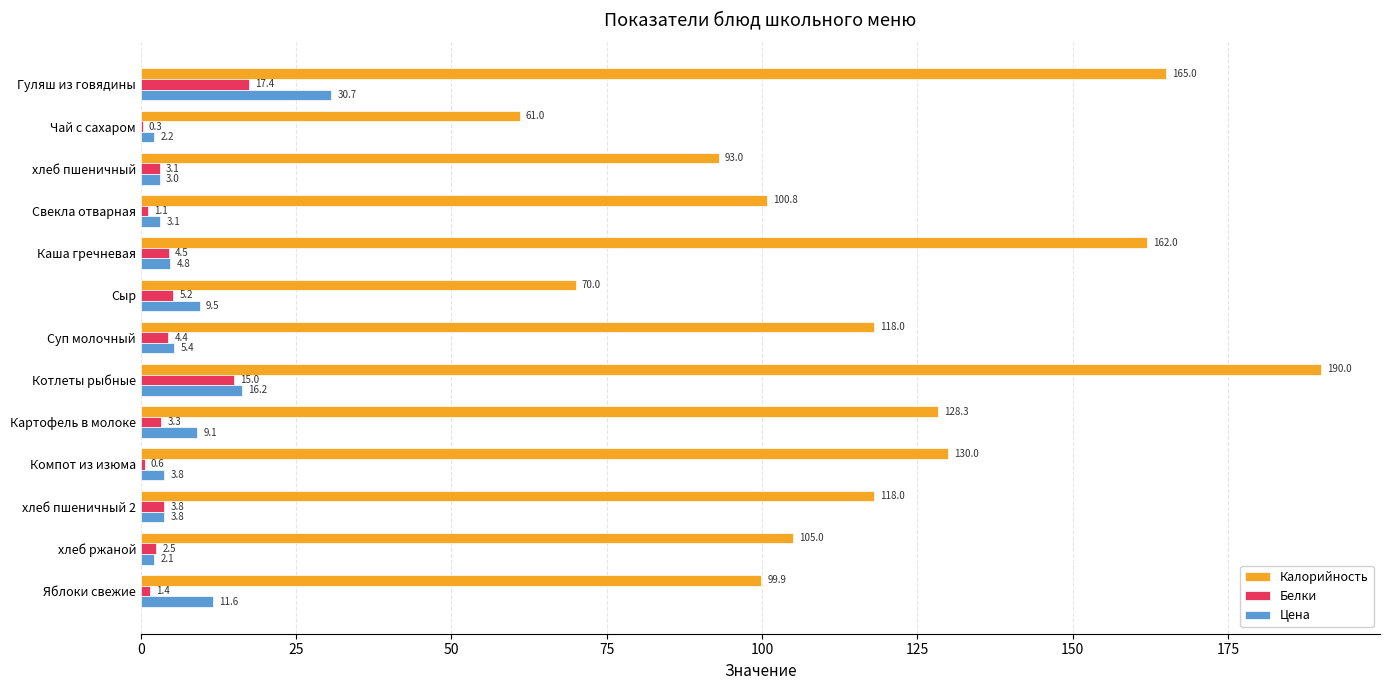

Count the number of categories in the chart.

13